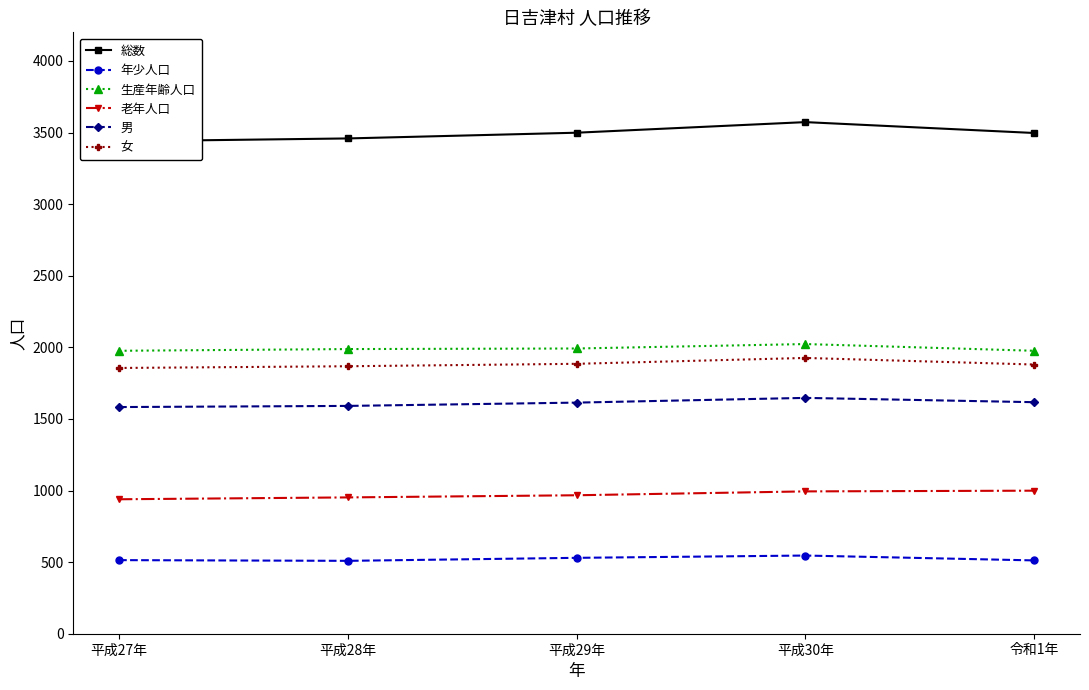

In 男, how many points are higher than both neighbors (excluding endpoints)?

1